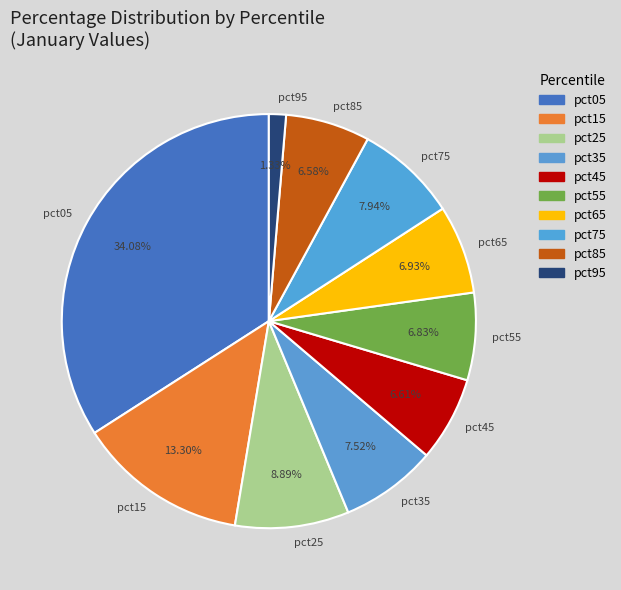

Approximately how many times larger is the value at pct35 compared to pct75?

0.9